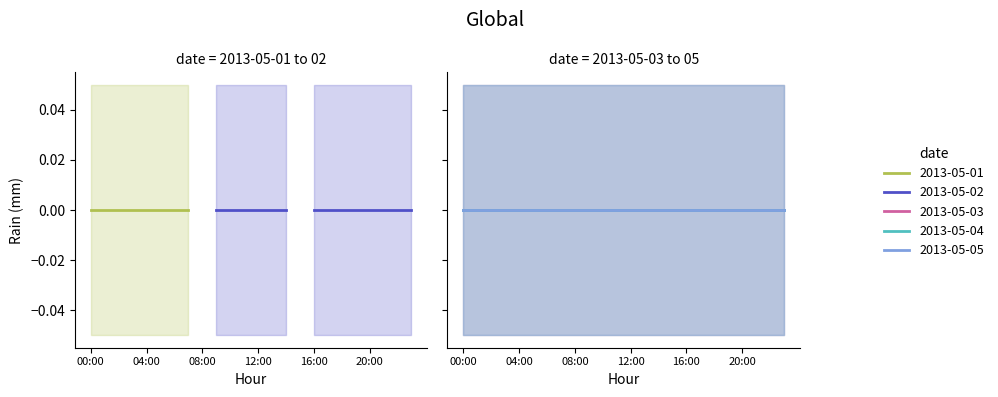

True or false: 2013-05-01 and 2013-05-02 intersect in this chart.

False